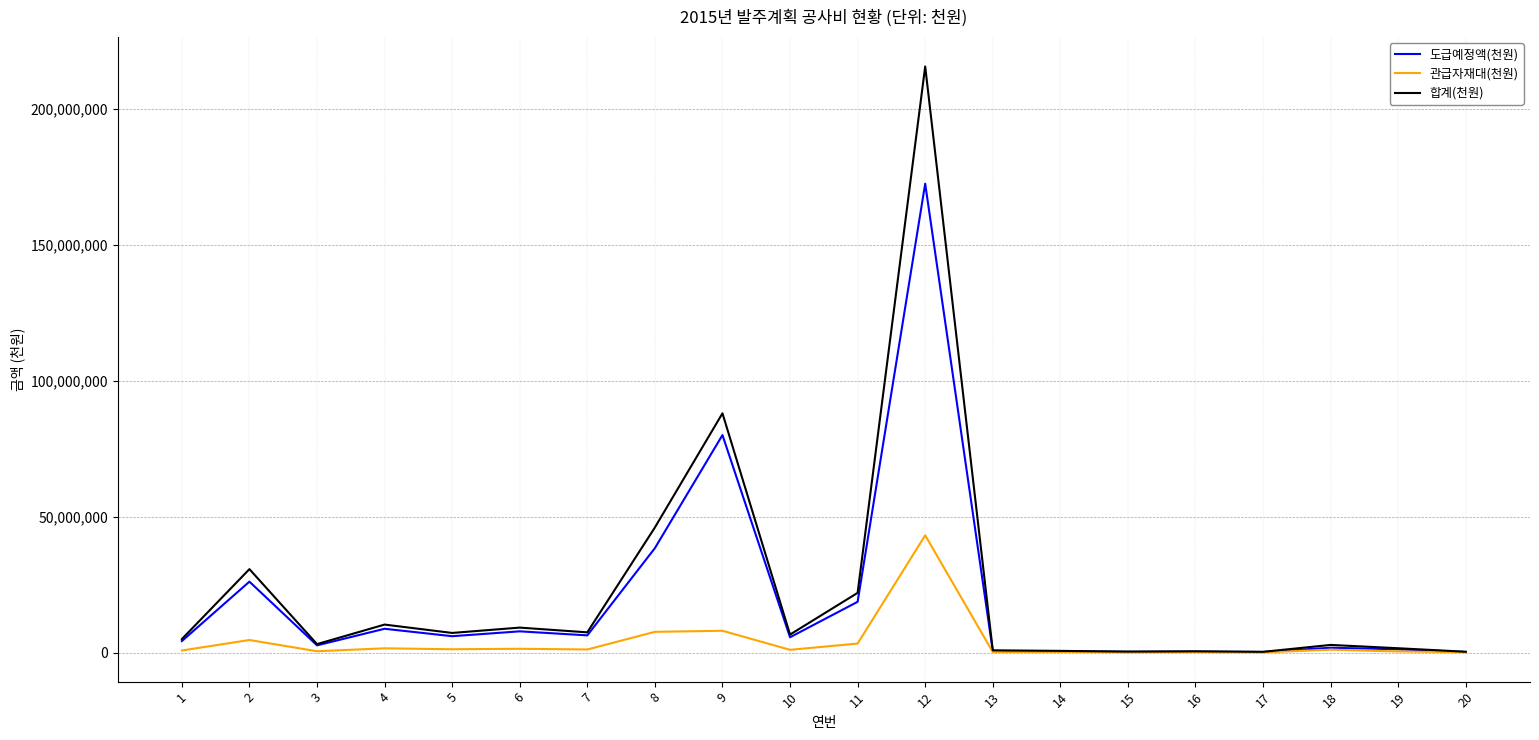

What is the difference between the maximum and minimum values in the 관급자재대(천원) series?

43056717